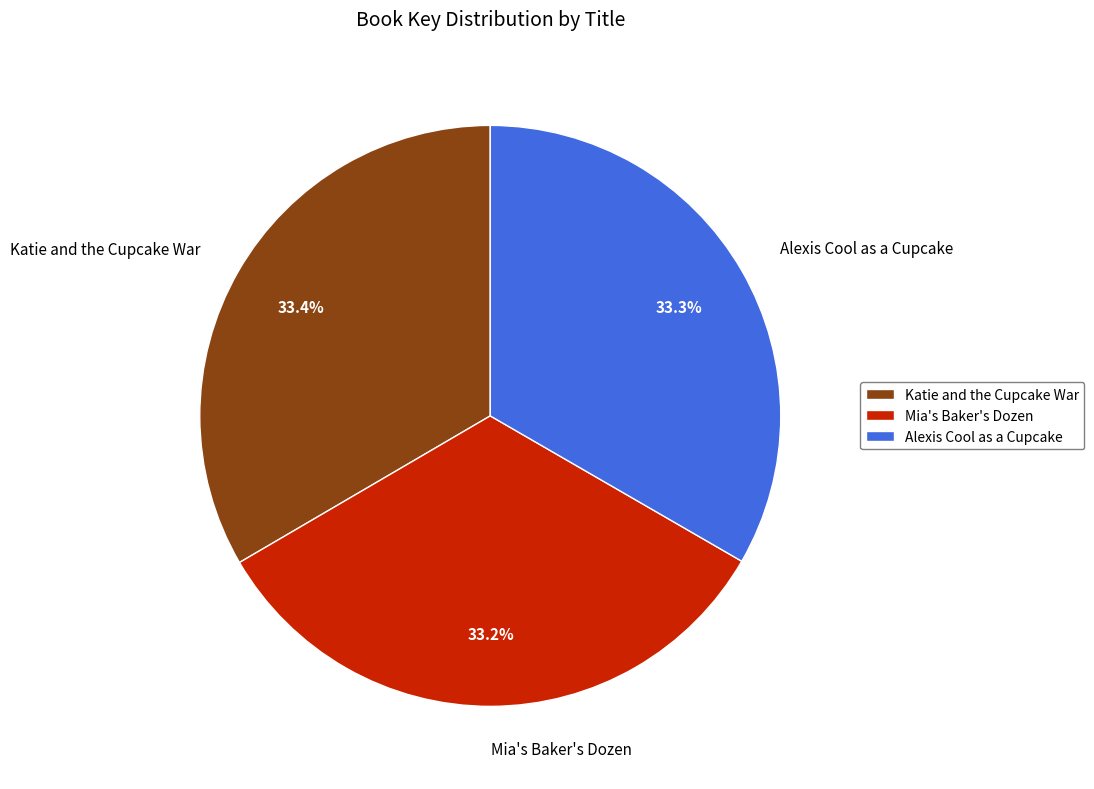

How many slices are in this pie chart?

3